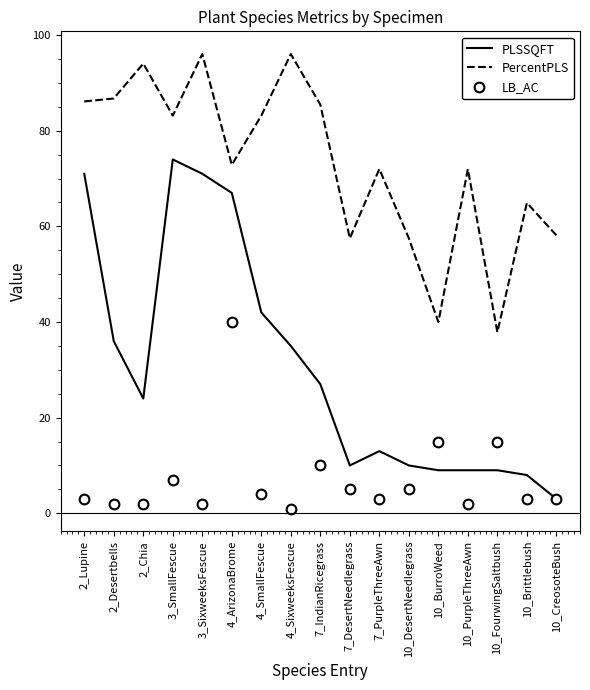

True or false: PercentPLS has more than 0 interior local peaks.

True